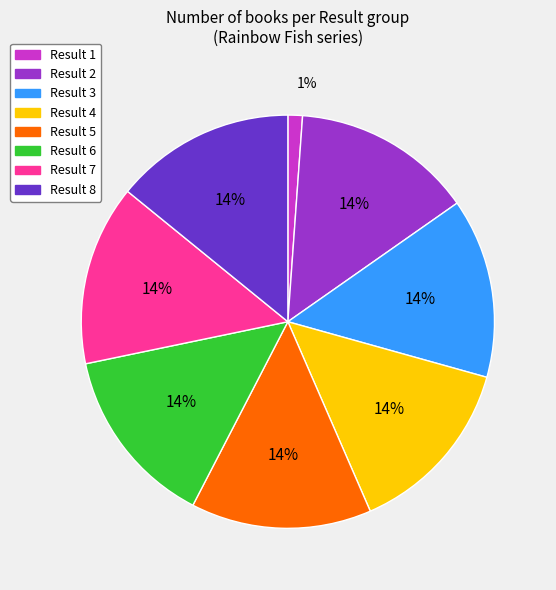

What is the ratio of the value at Result 8 to the value at Result 4?

1.0